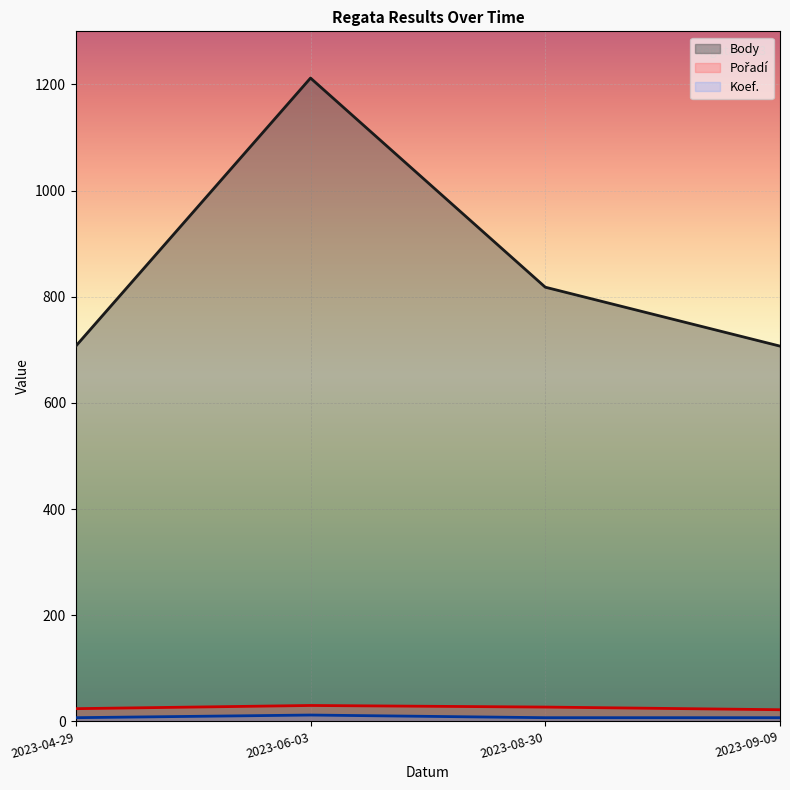

Which series has the largest total across all categories?

Body